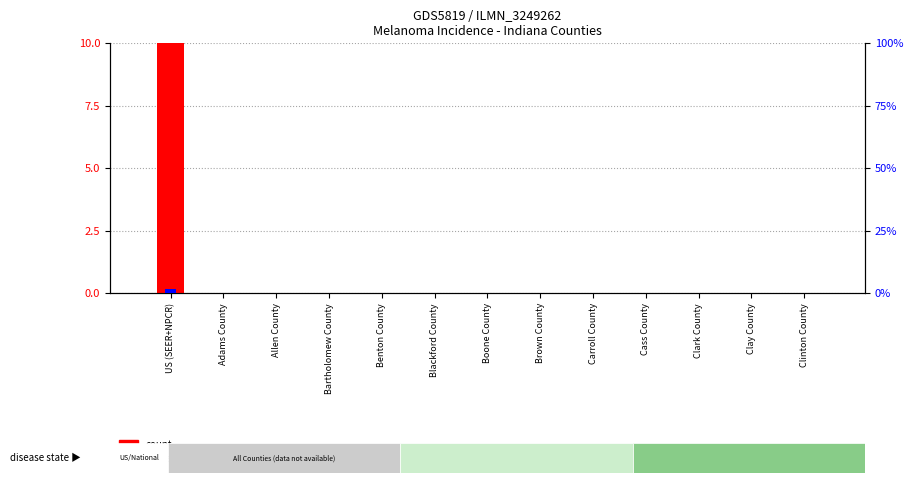

What is the label of the 13th bar from the left?

Clinton County